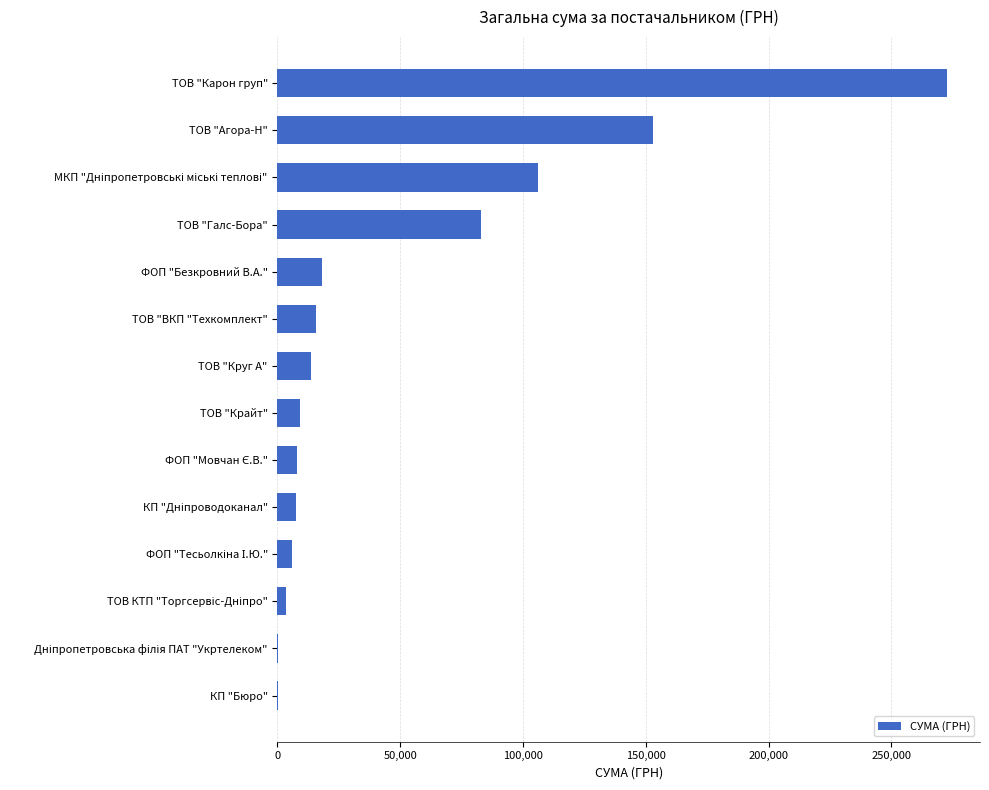

The chart shows a value of 272422.2 at ТОВ "Карон груп". True or false?

True